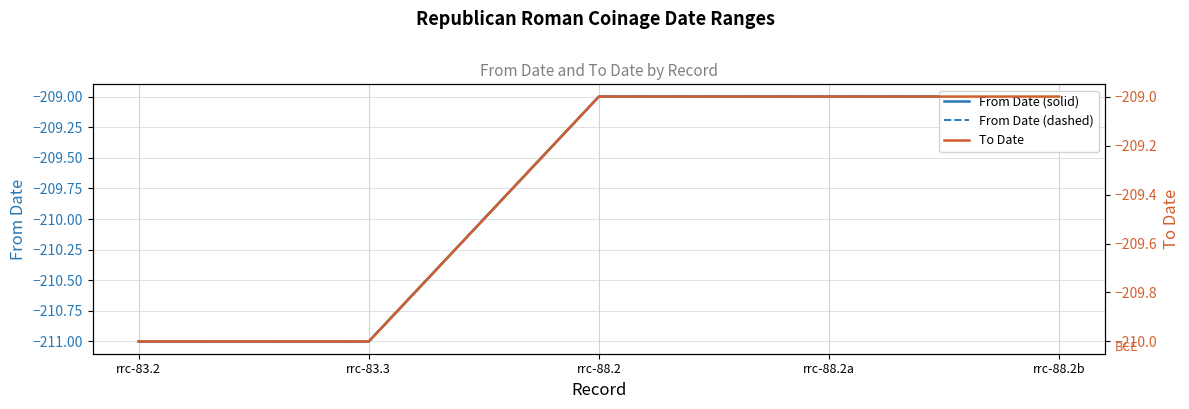

The From Date (dashed) series shows -209 at rrc-88.2b. True or false?

True